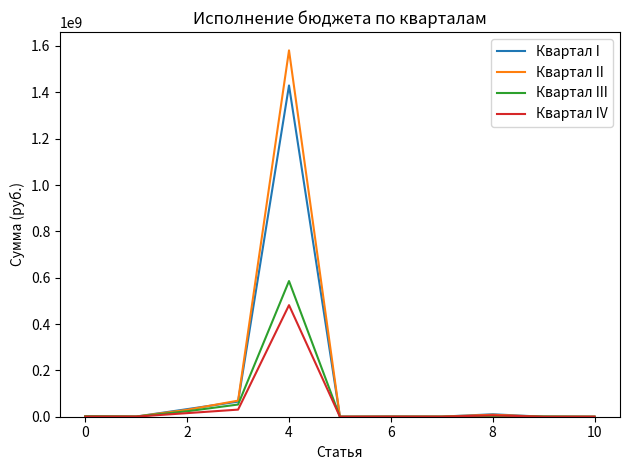

Which series has the widest spread of values?

Квартал II